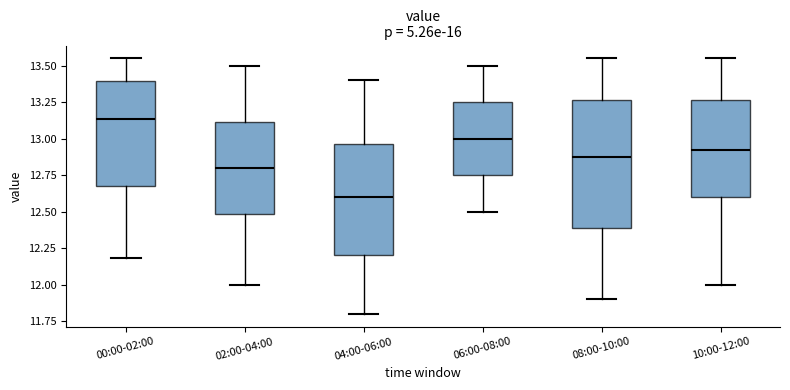

Which box's median line is the lowest?

04:00-06:00